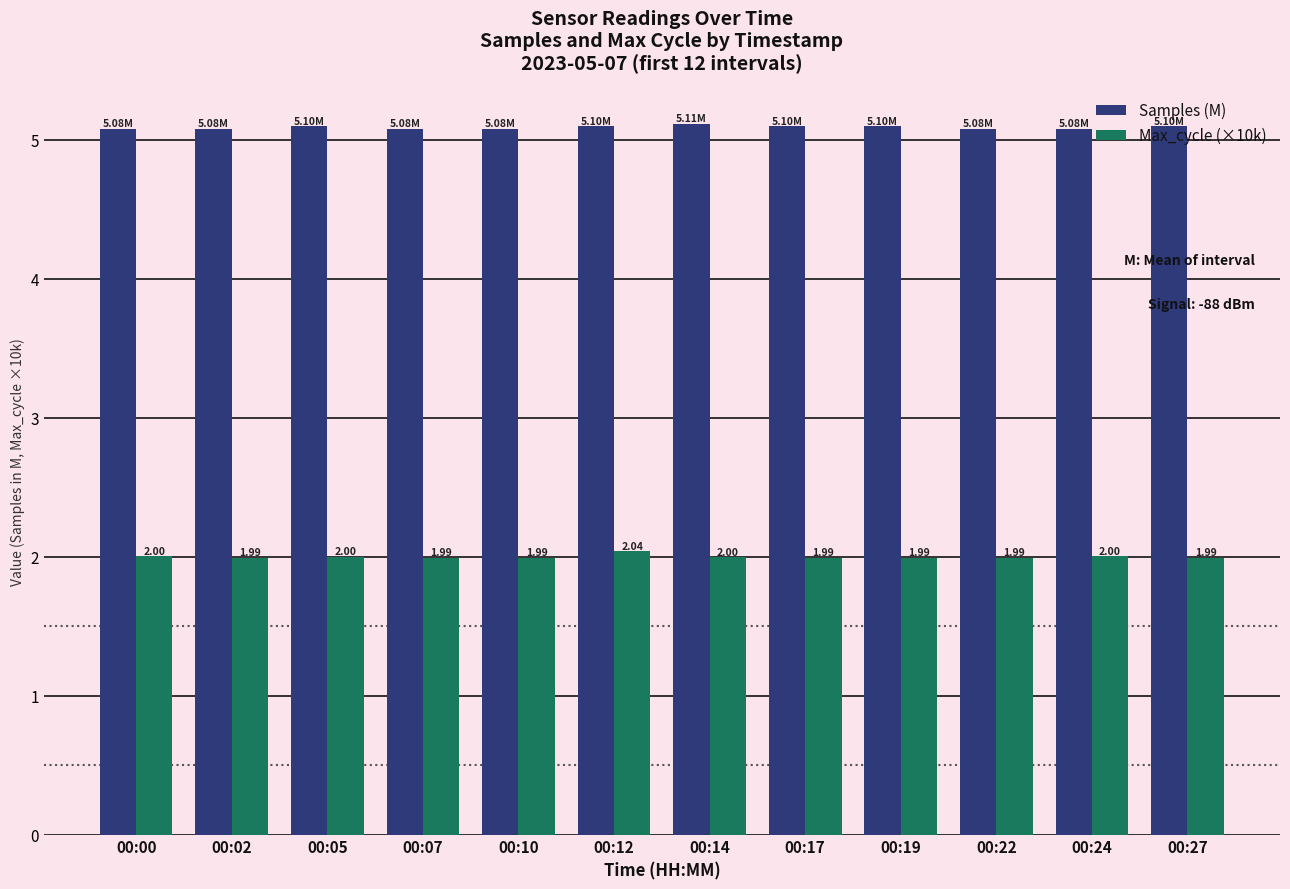

Reading left to right, extract all data points from this chart.

Samples (M): 5.1	5.1	5.1	5.1	5.1	5.1	5.1	5.1	5.1	5.1	5.1	5.1
Max_cycle (×10k): 2.0	2.0	2.0	2.0	2.0	2.0	2.0	2.0	2.0	2.0	2.0	2.0